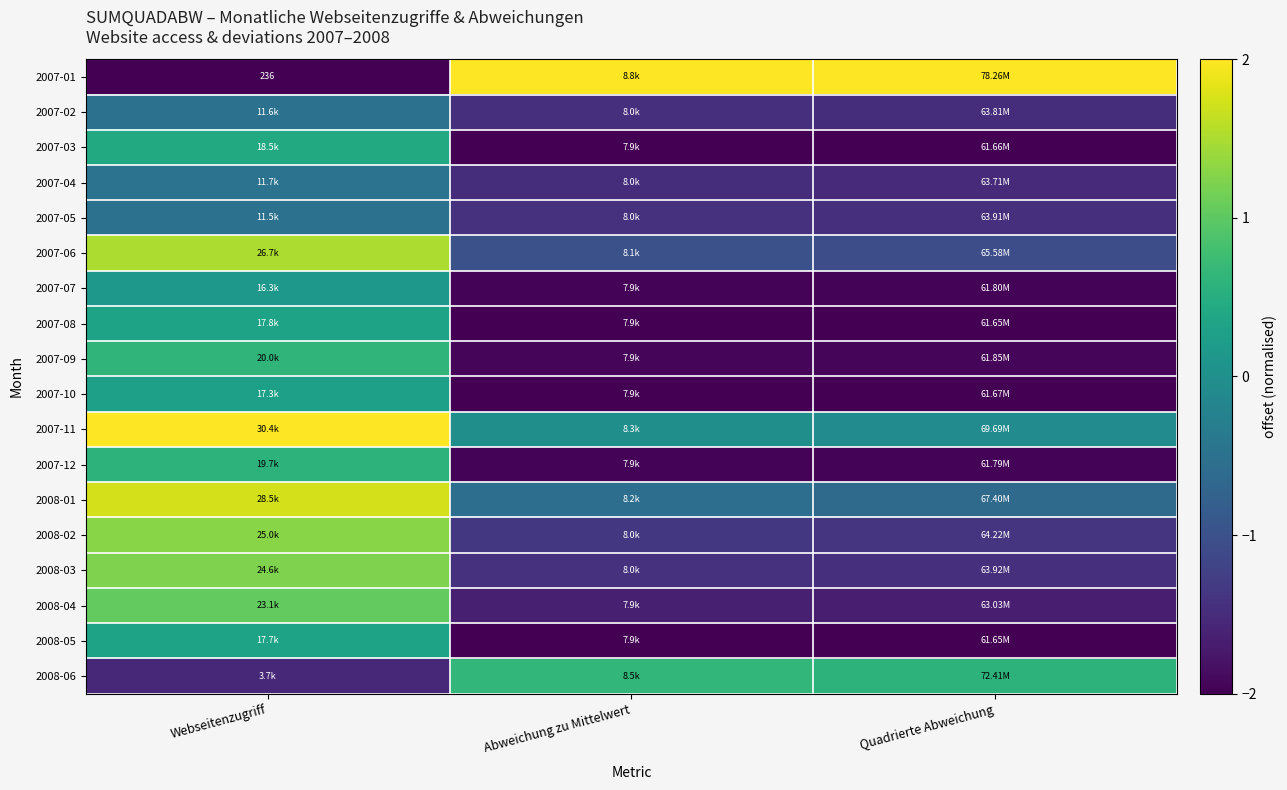

How many categories are shown in the chart?

3